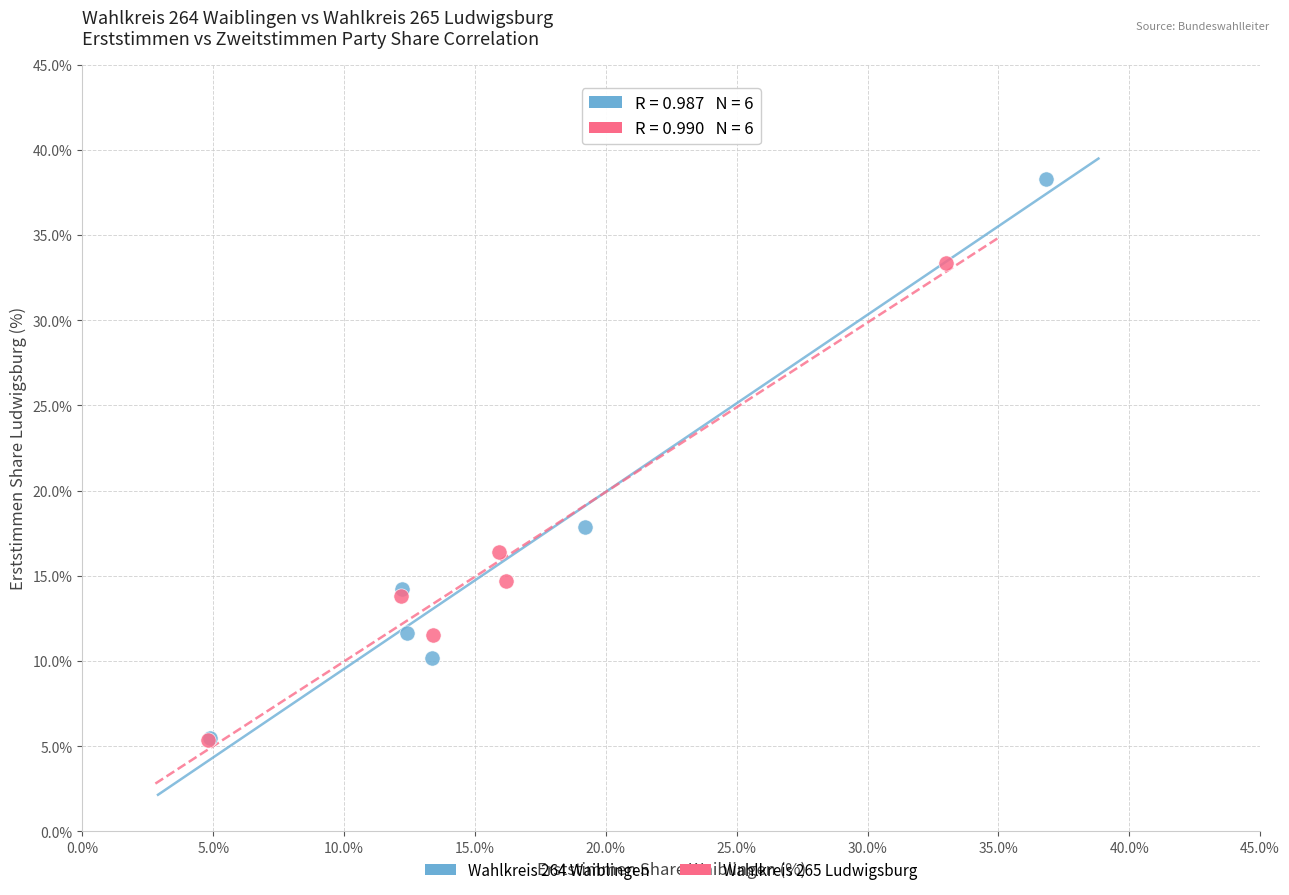

Which series has the largest Y range (max minus min)?

Wahlkreis 264 Waiblingen